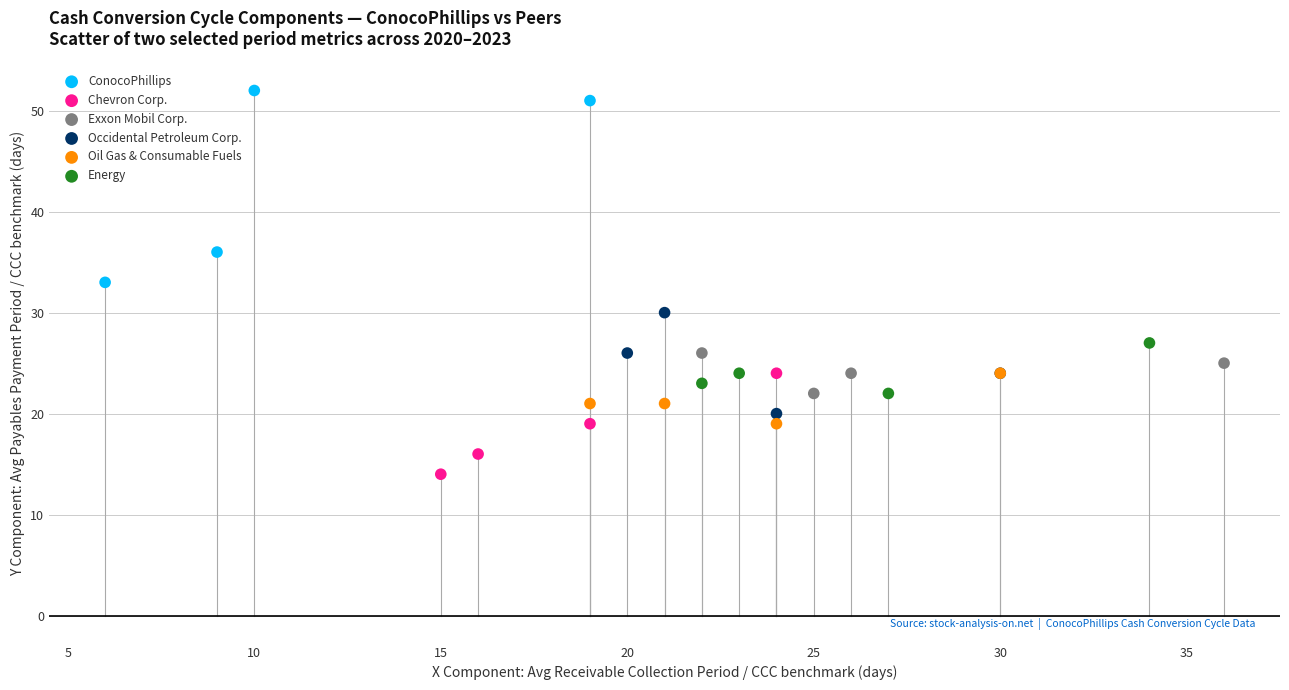

Which series reaches the minimum Y coordinate?

Chevron Corp.